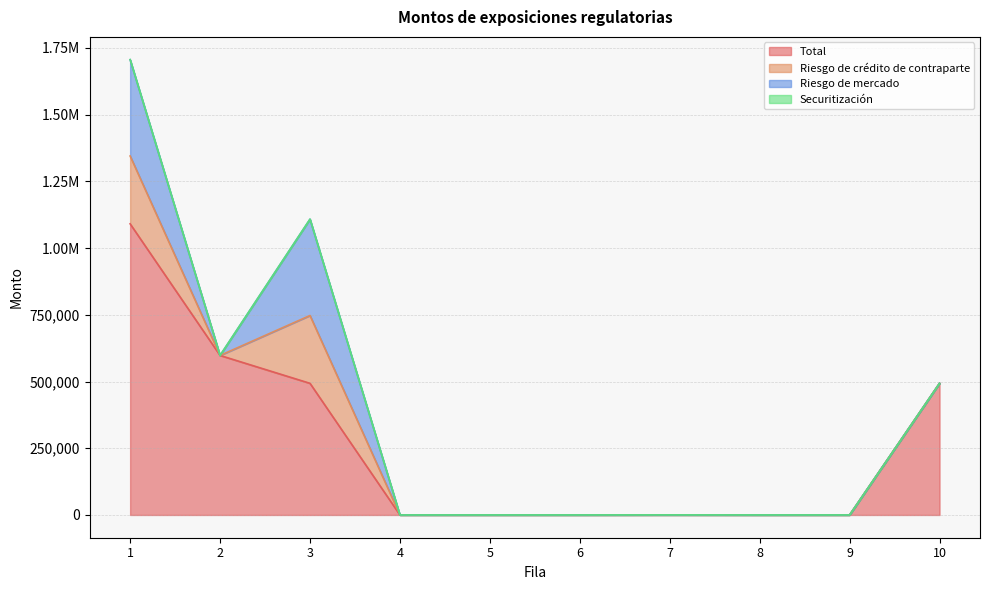

Reading left to right, what are all the values shown in this chart?

Total: 1090778.6	597620.7	493157.9	0.0	0.0	0.0	147.1	0.0	0.0	493305.0
Riesgo de crédito de contraparte: 254124.9	0.0	254124.9	0.0	0.0	0.0	0.0	0.0	0.0	0.0
Riesgo de mercado: 360987.0	0.0	360987.0	0.0	0.0	0.0	0.0	0.0	0.0	0.0
Securitización: 0.0	0.0	0.0	0.0	0.0	0.0	0.0	0.0	0.0	0.0